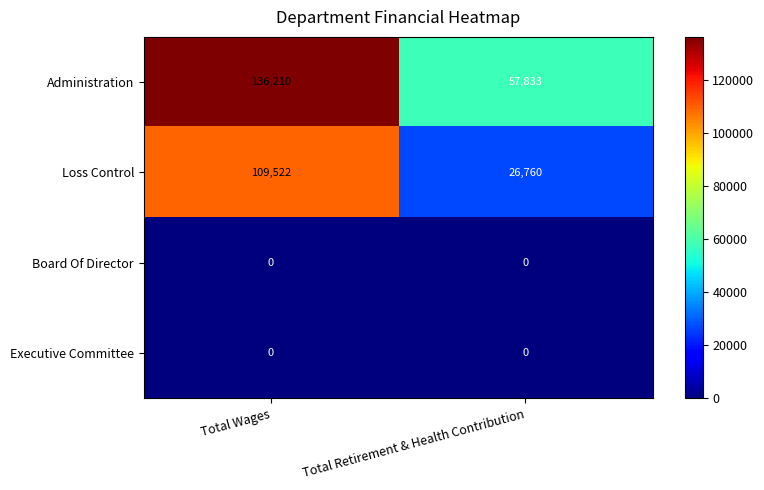

Reading left to right, extract all data points from this chart.

Administration: Total Wages=136210	Total Retirement & Health Contribution=57833
Loss Control: Total Wages=109522	Total Retirement & Health Contribution=26760
Board Of Director: Total Wages=0	Total Retirement & Health Contribution=0
Executive Committee: Total Wages=0	Total Retirement & Health Contribution=0